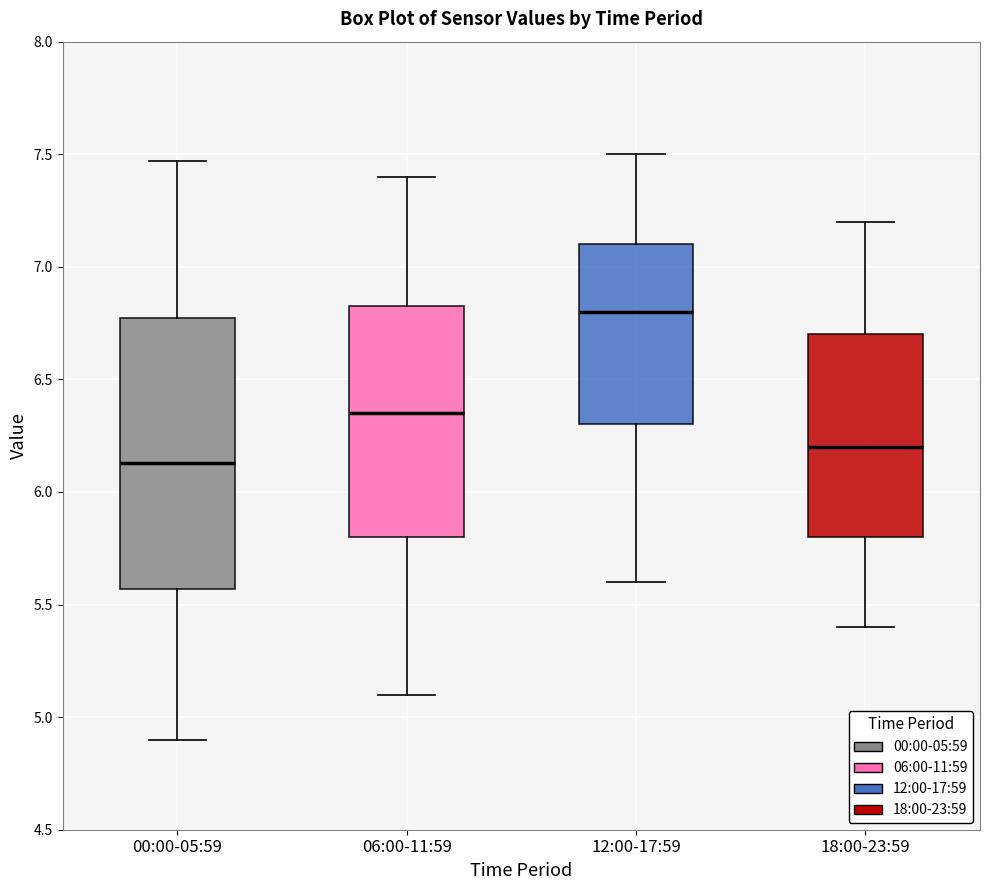

Reading left to right, read every box against the y-axis: the position of its median line, the range the box covers, and the ends of its whiskers. The values are not printed on the chart, so give them approximately, as read against the axis.

00:00-05:59: median 6.15, box 5.55 to 6.75, whiskers 4.90 to 7.45
06:00-11:59: median 6.35, box 5.80 to 6.85, whiskers 5.10 to 7.40
12:00-17:59: median 6.80, box 6.30 to 7.10, whiskers 5.60 to 7.50
18:00-23:59: median 6.20, box 5.80 to 6.70, whiskers 5.40 to 7.20